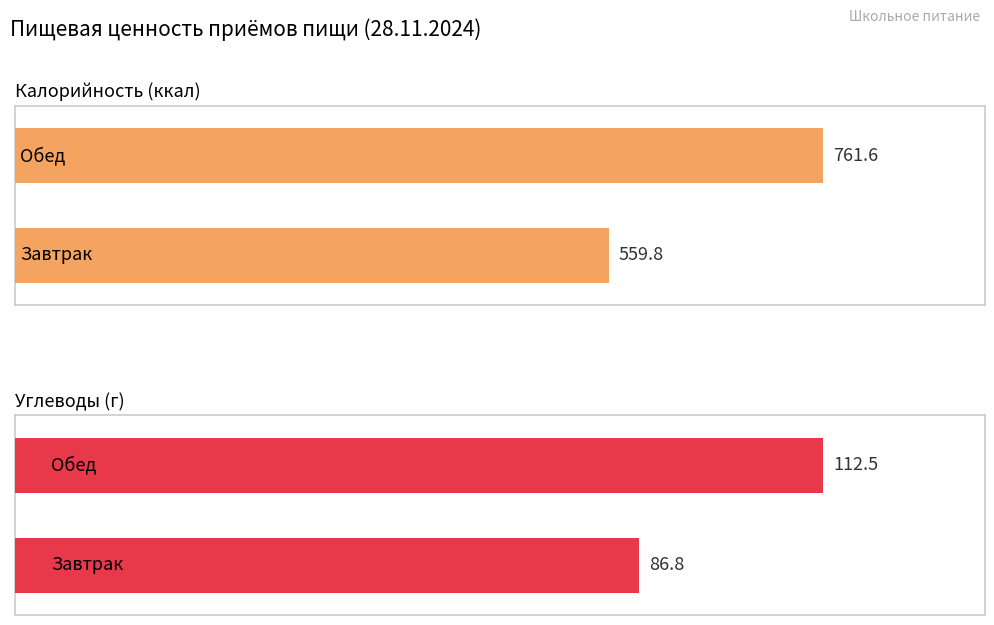

What is the difference between the maximum and minimum values in the Калорийность series?

201.8